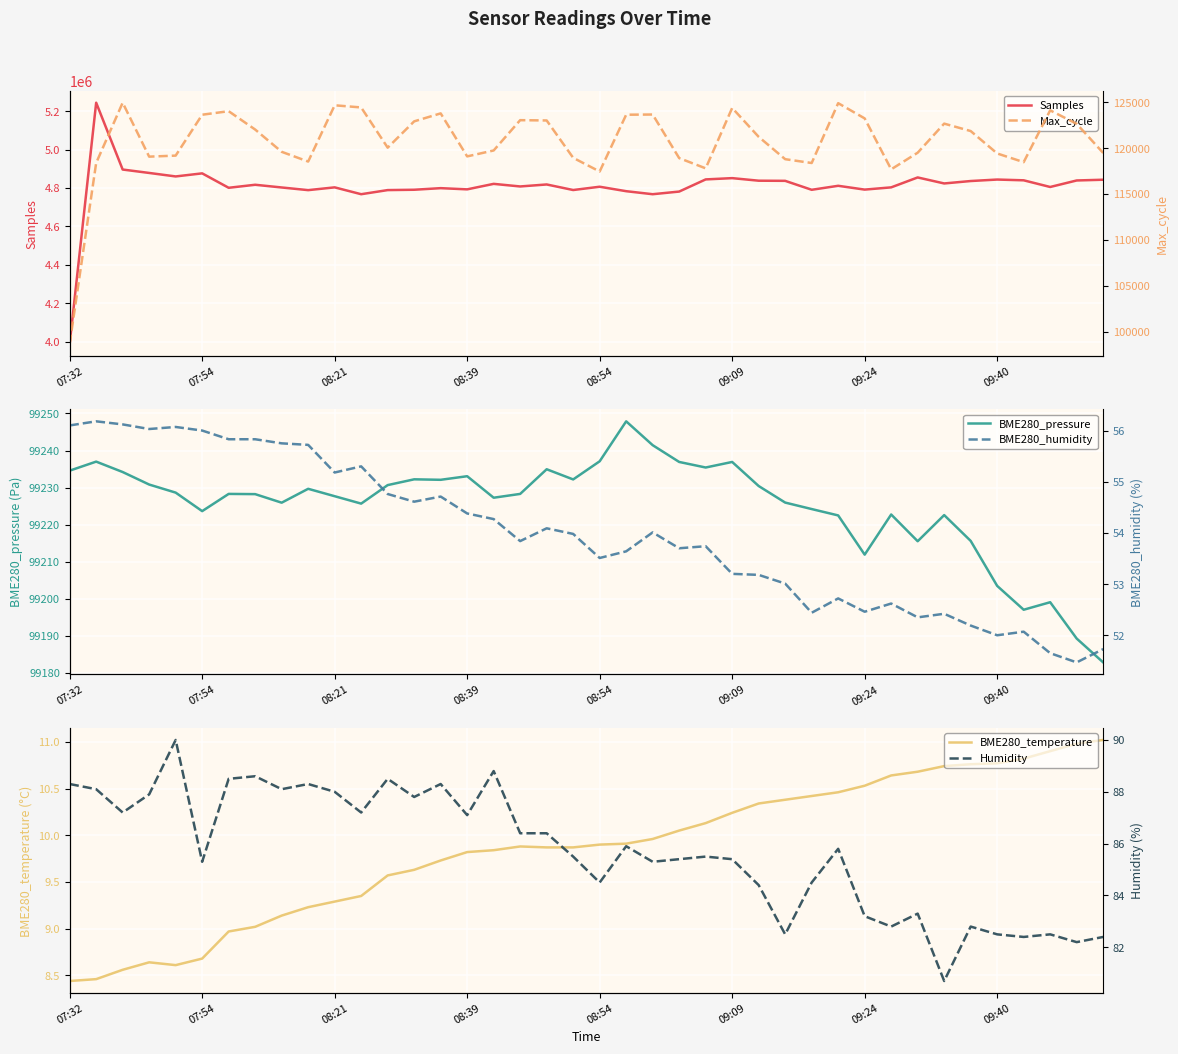

What is the highest value of the Samples series?

5243873